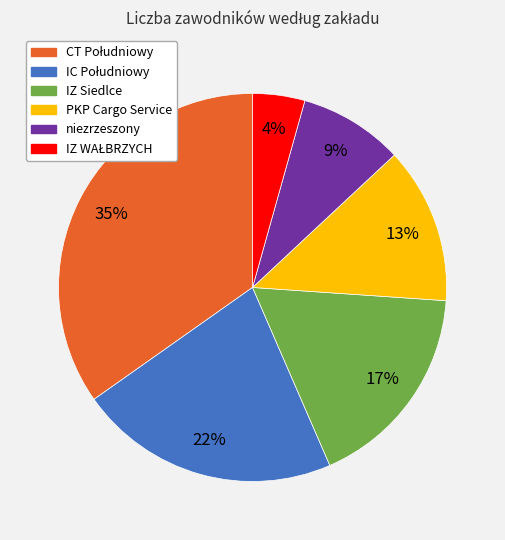

To the nearest percent, what portion does niezrzeszony represent?

9%